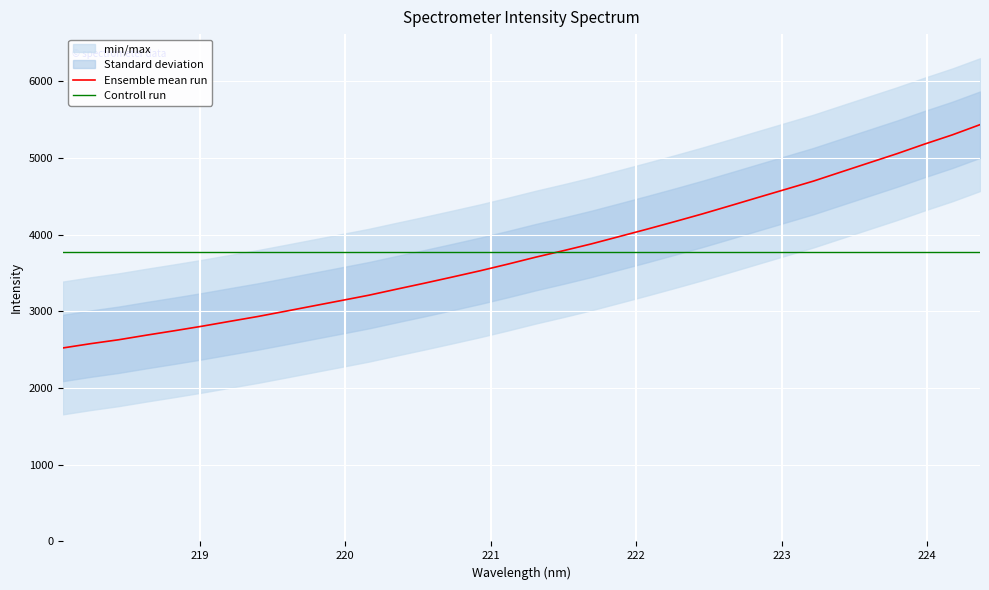

Rank the series by their maximum value, from highest to lowest.

Ensemble mean run, Controll run